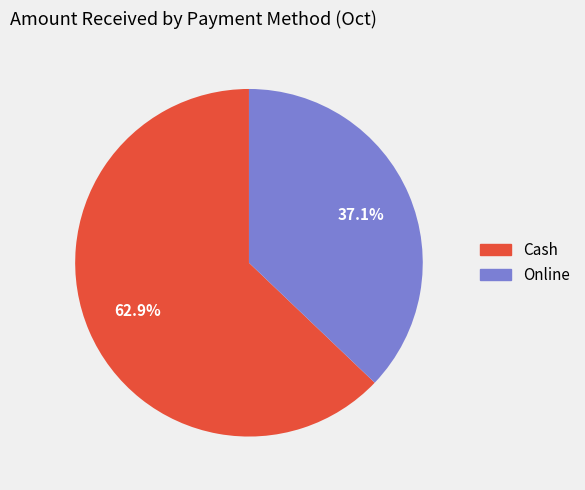

What is the largest slice in the pie chart?

Cash